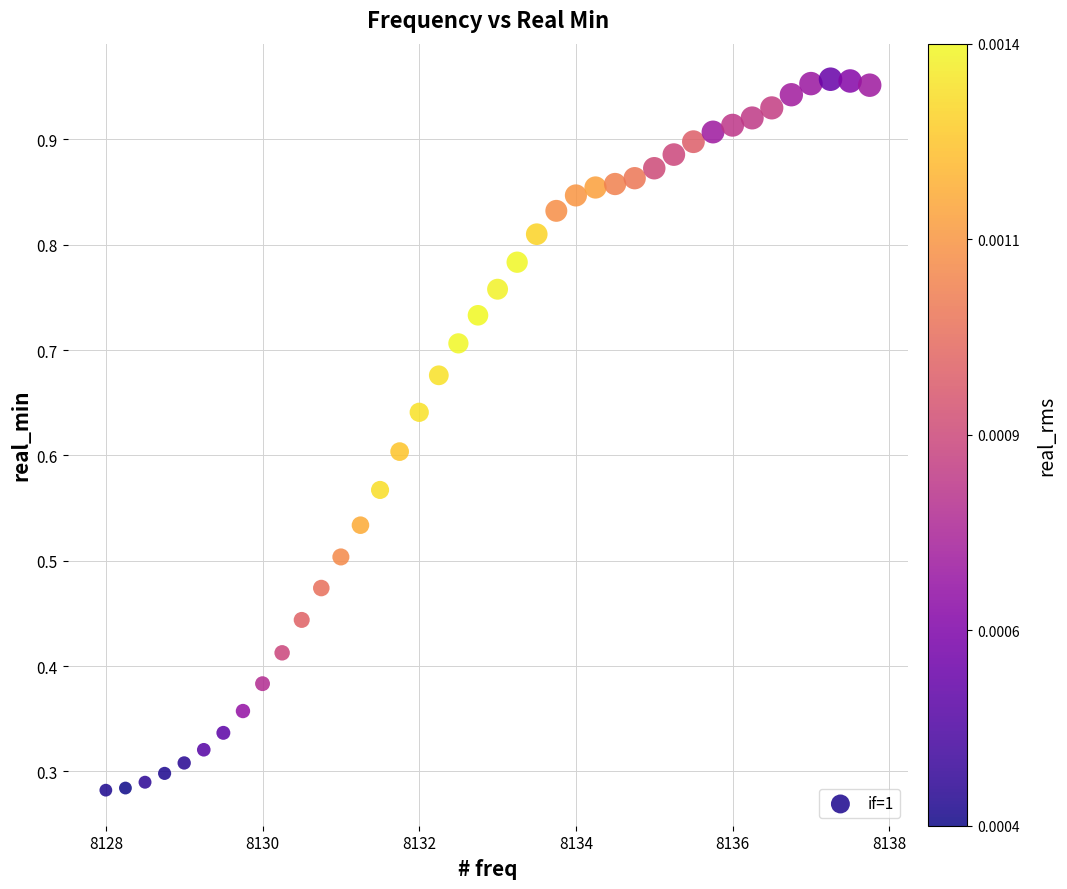

What is the range of X values (max minus min)?

9.8